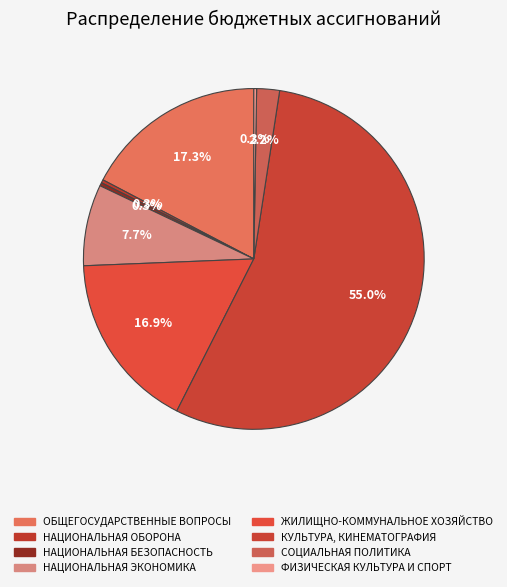

The ФИЗИЧЕСКАЯ КУЛЬТУРА И СПОРТ slice represents 15% of the pie. True or false?

False